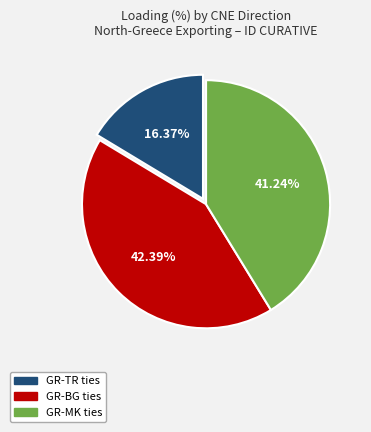

Does any single category account for the majority?

No